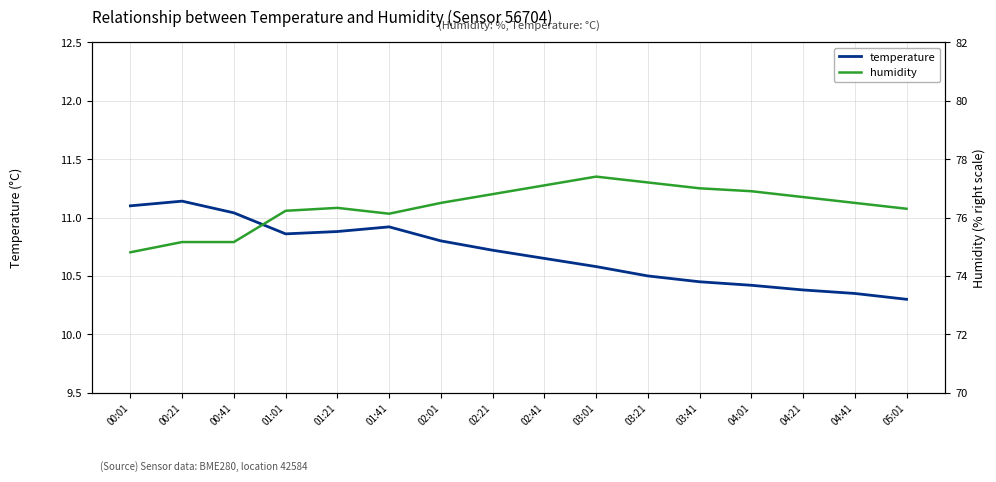

At how many categories does at least one series exceed 36?

16